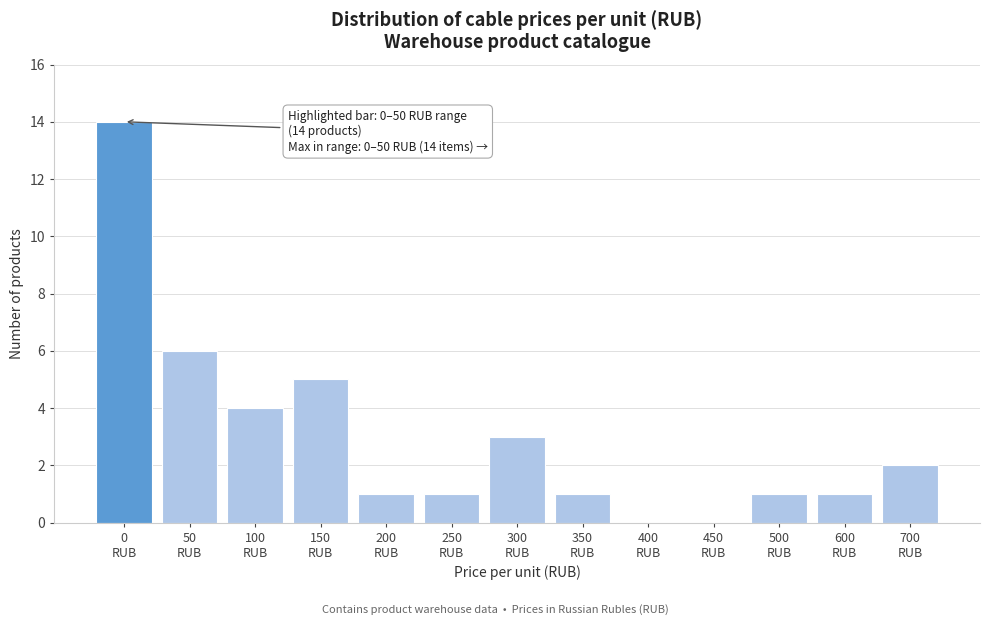

What is the maximum value shown in the chart?

14